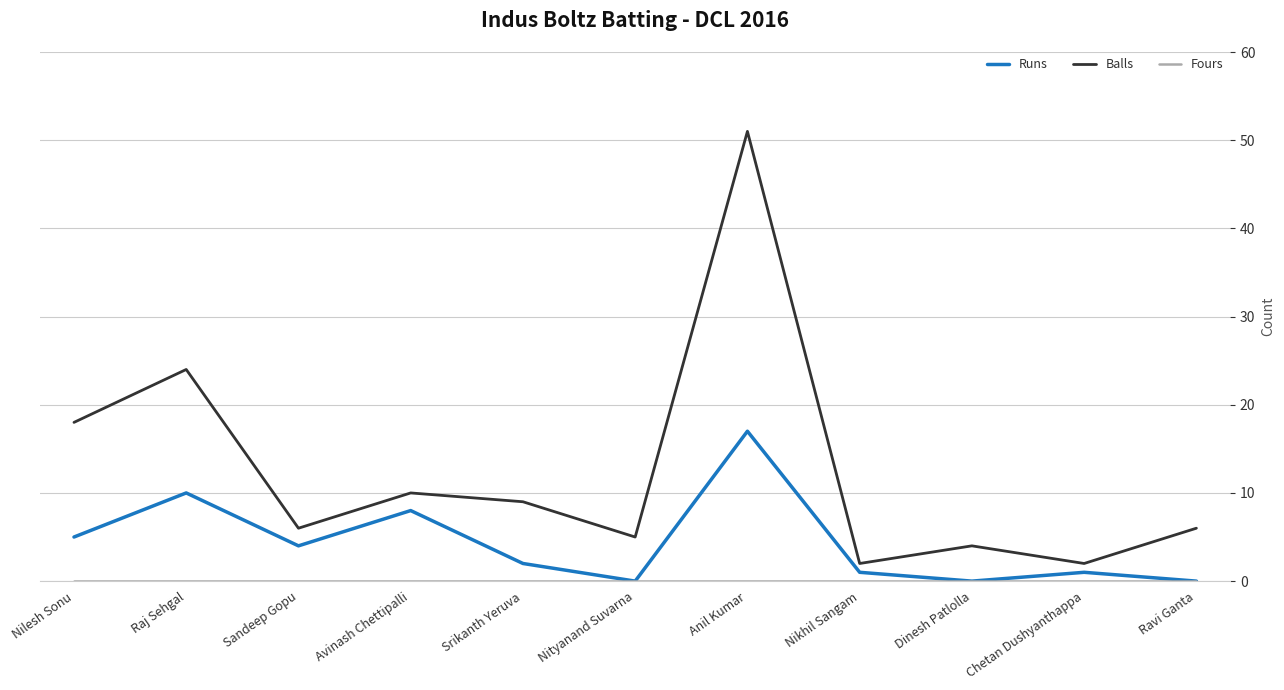

What is the difference between the maximum and minimum values in the Runs series?

17